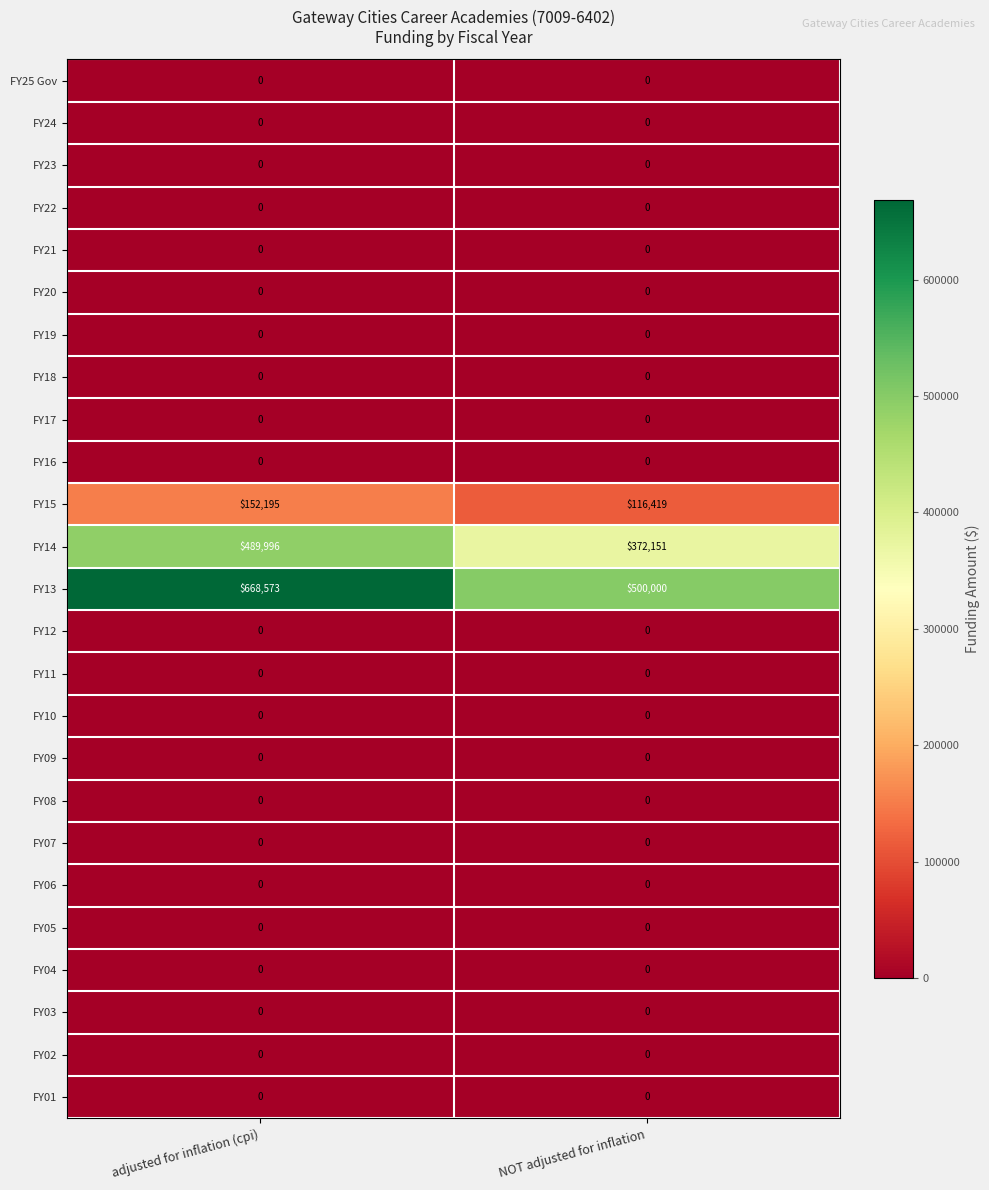

Which series has the widest spread of values?

FY13